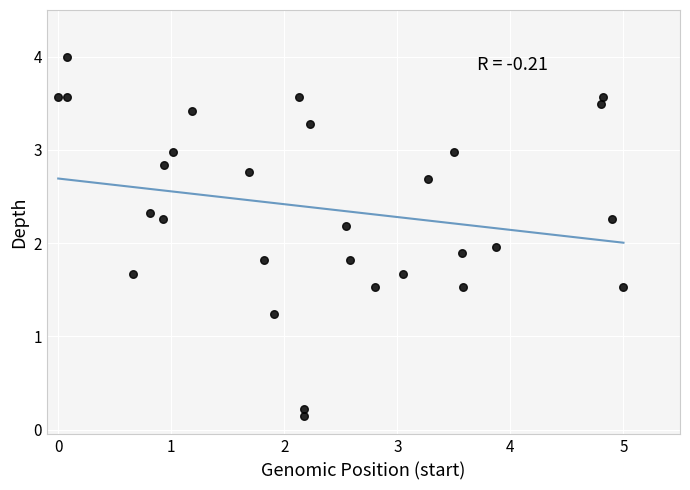

What is the range of X values (max minus min)?

5.0